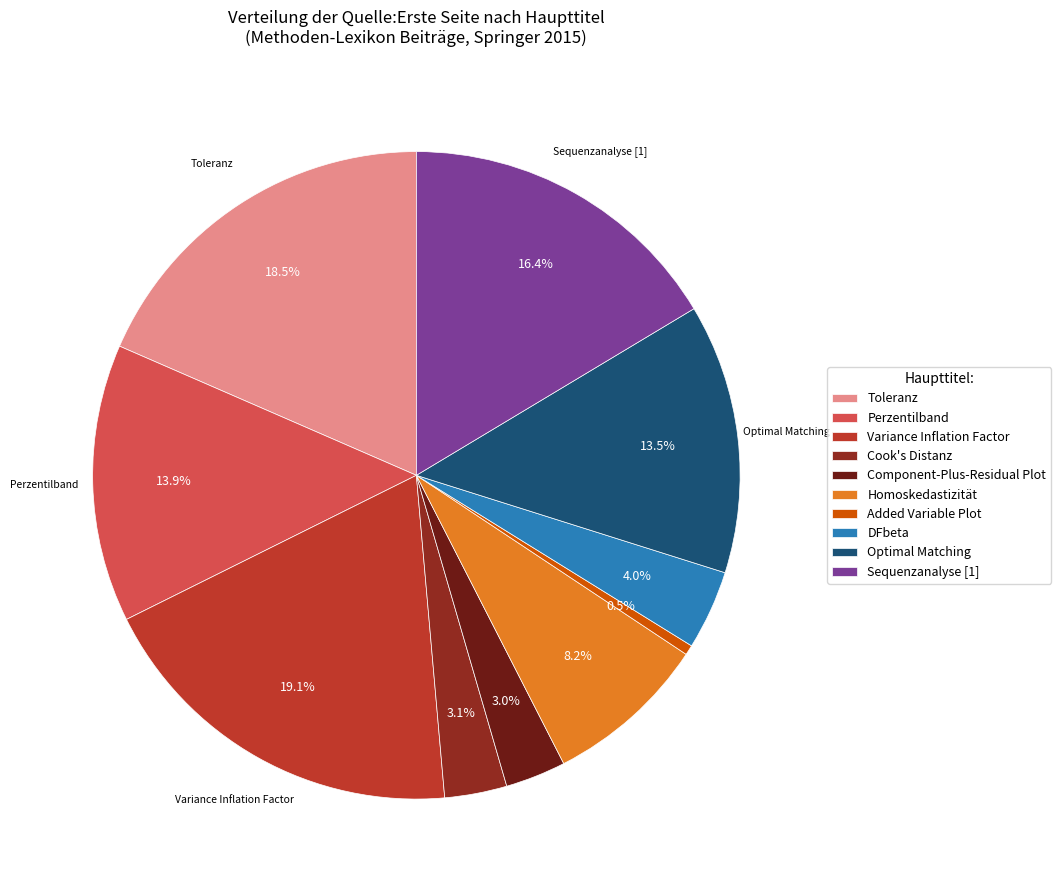

To the nearest percent, what portion does Perzentilband represent?

14%